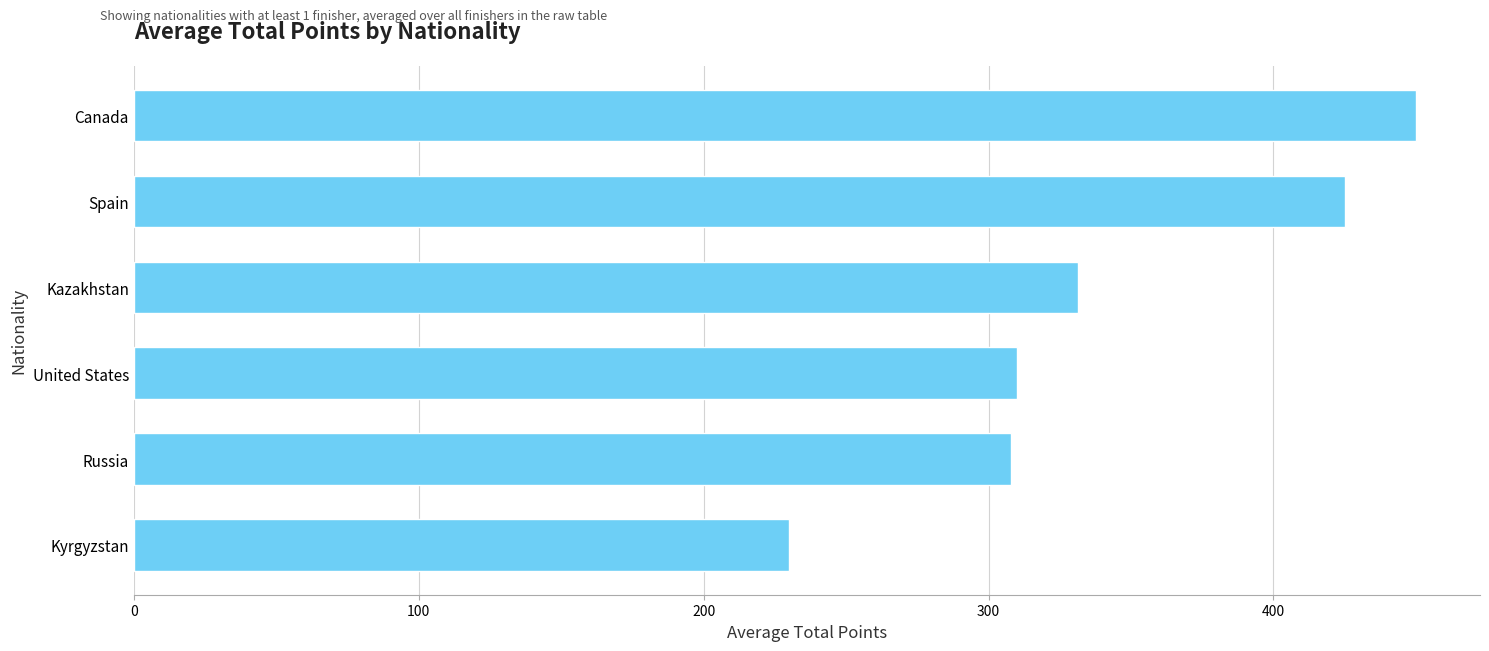

The chart shows a value of 450.0 at Canada. True or false?

True